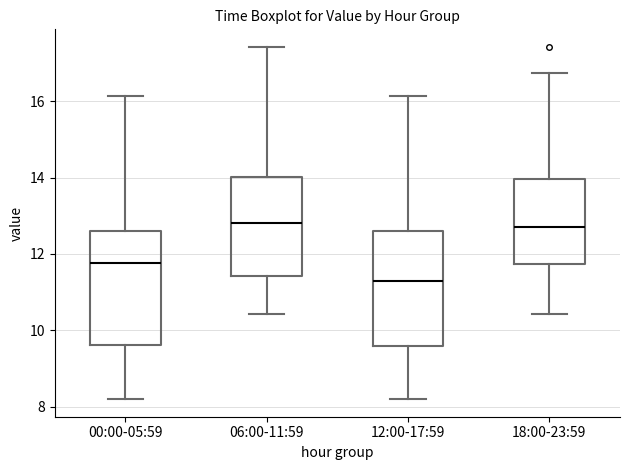

Where is the lower edge of the box for 06:00-11:59 on the y-axis? The values are not printed on the chart, so give them approximately, as read against the axis.

11.4